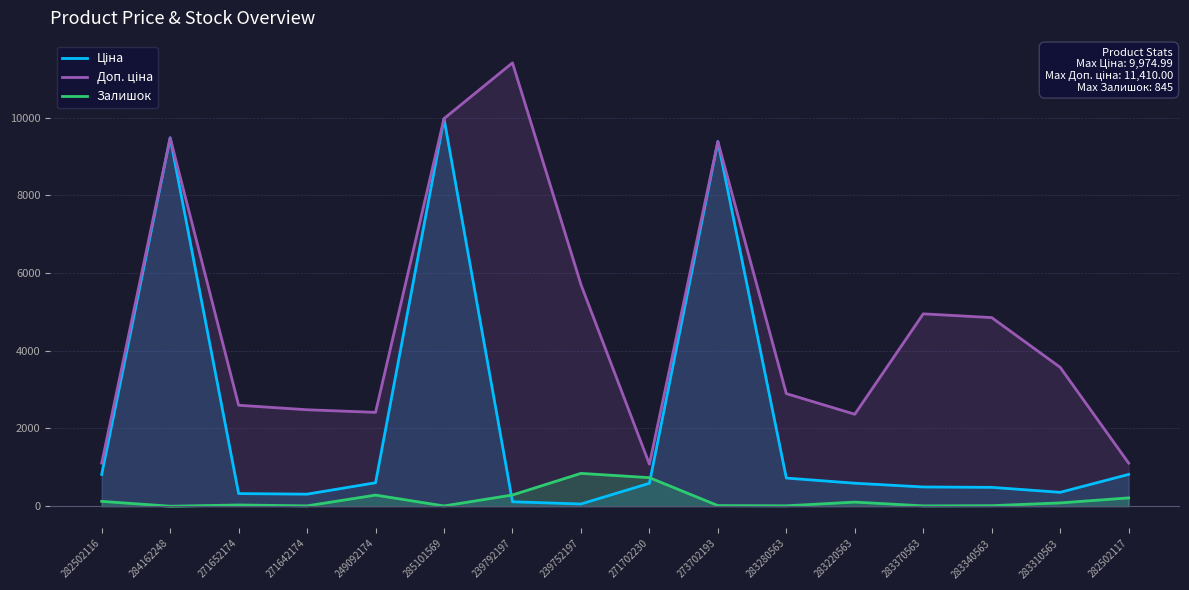

Count the number of categories in the chart.

16